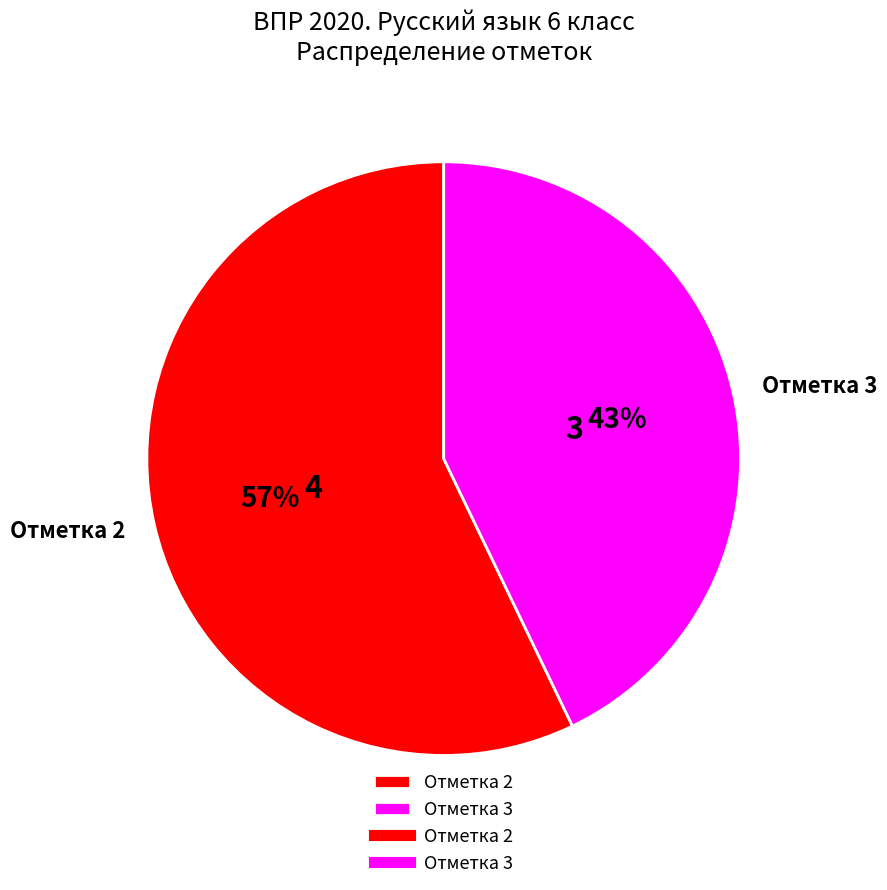

How many segments does this pie chart have?

2